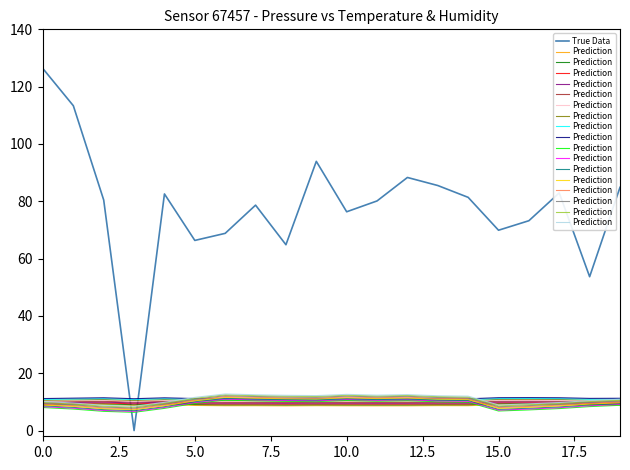

True or false: True Data has more than 2 points higher than both neighbors.

True